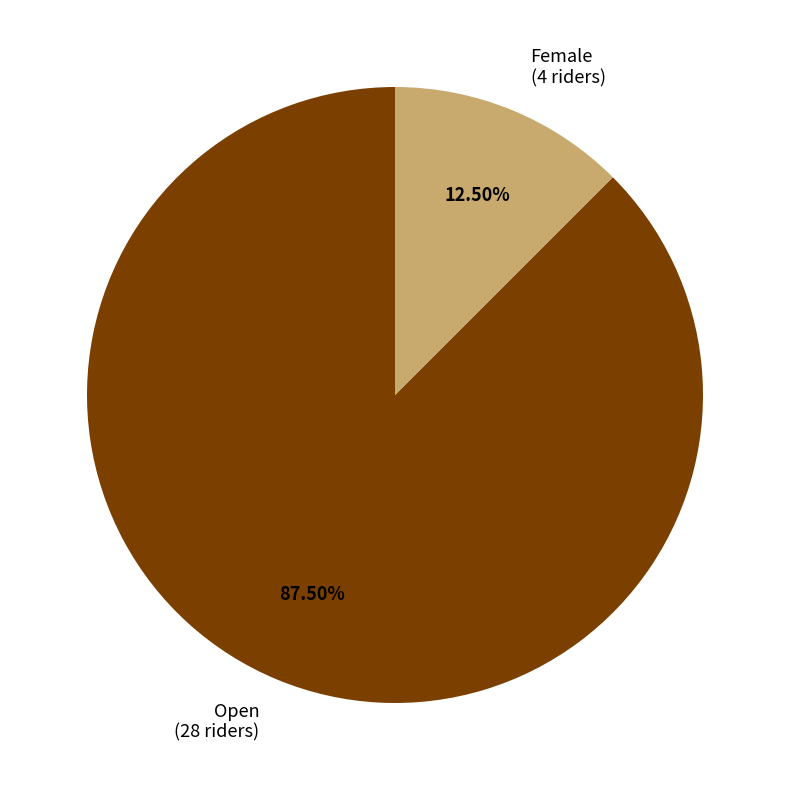

Is there a majority slice in this chart?

Yes